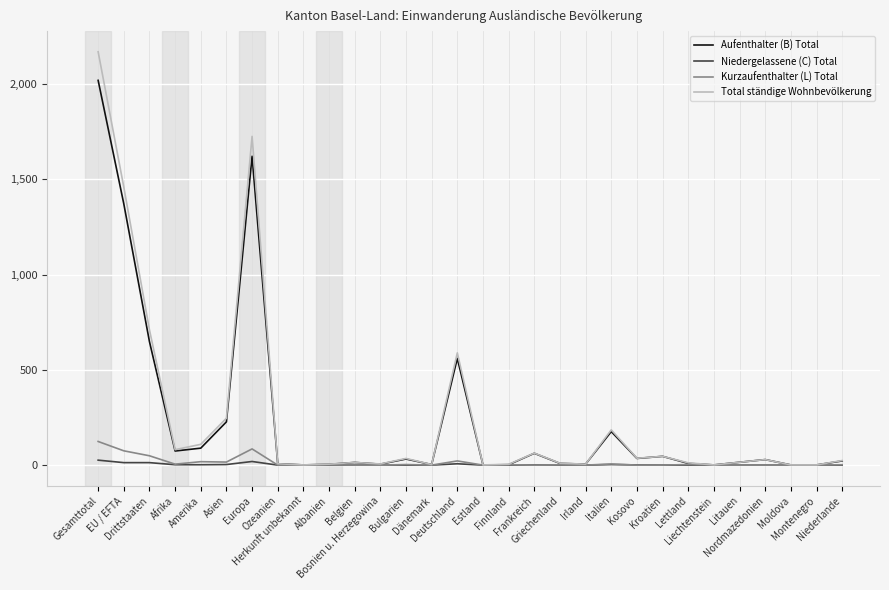

What is the maximum value shown in the chart?

2169